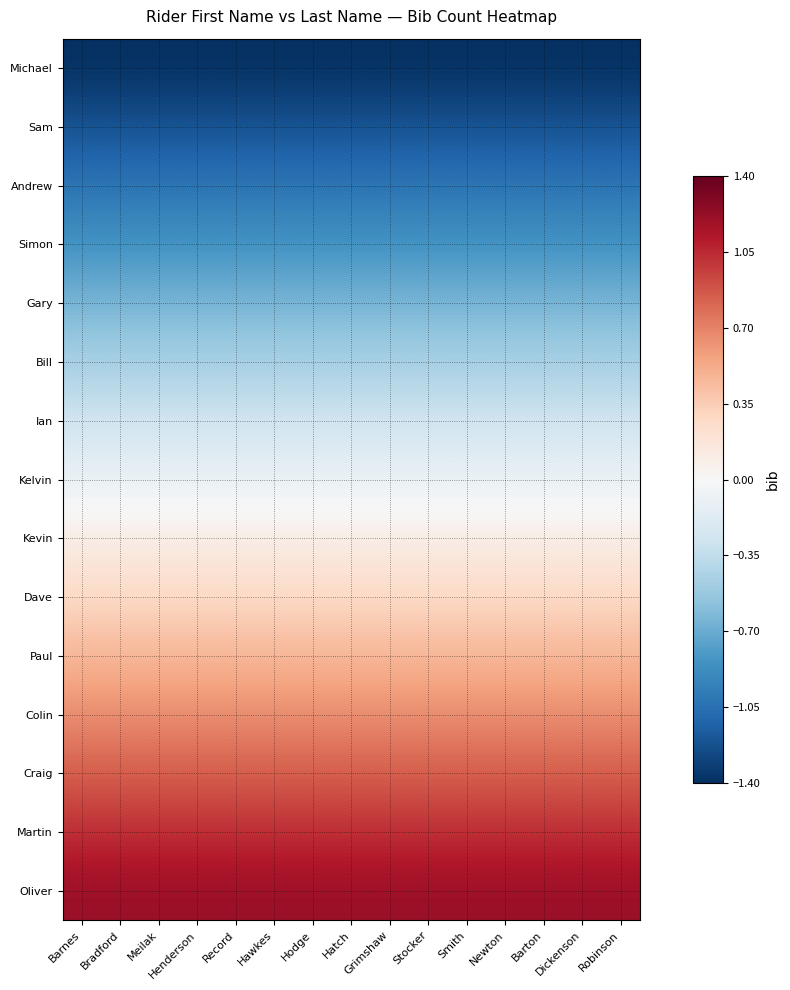

What is the difference between the highest and lowest values at Hodge?

2.6